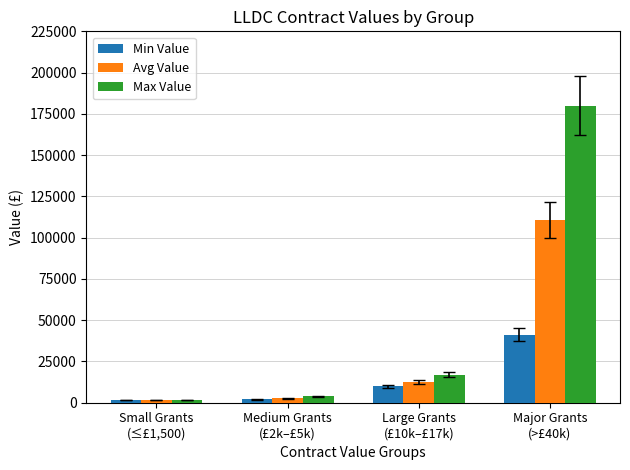

What is the maximum value shown in the chart?

180000.0